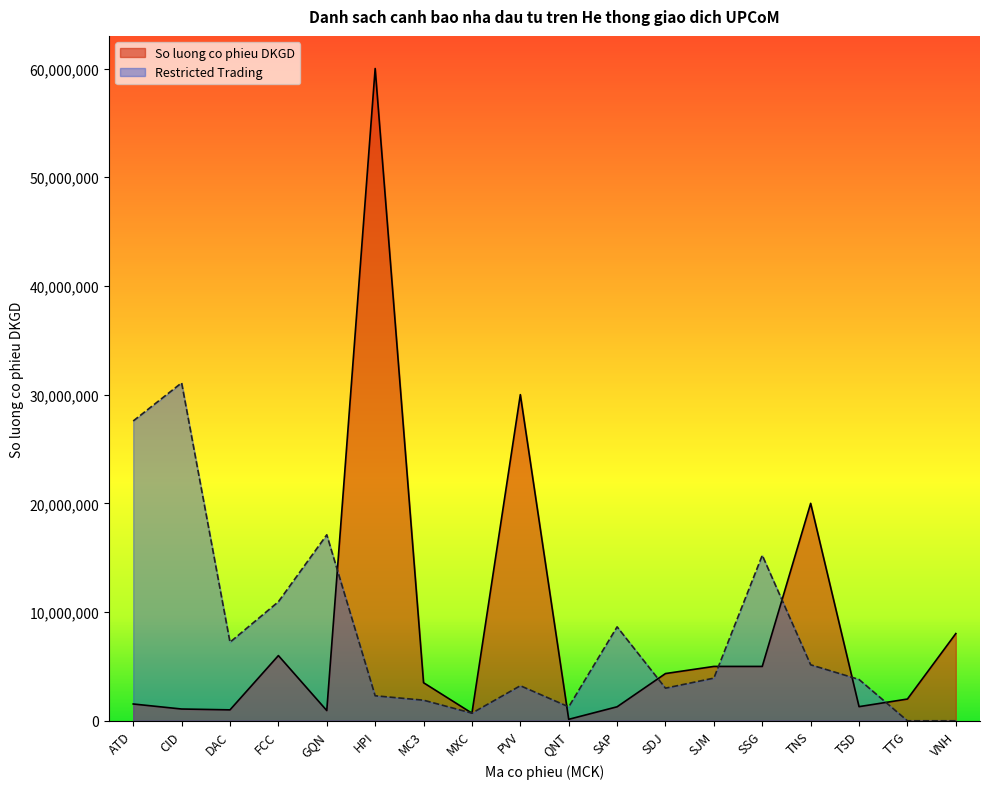

Which series changed the most between MXC and SSG?

Restricted Trading